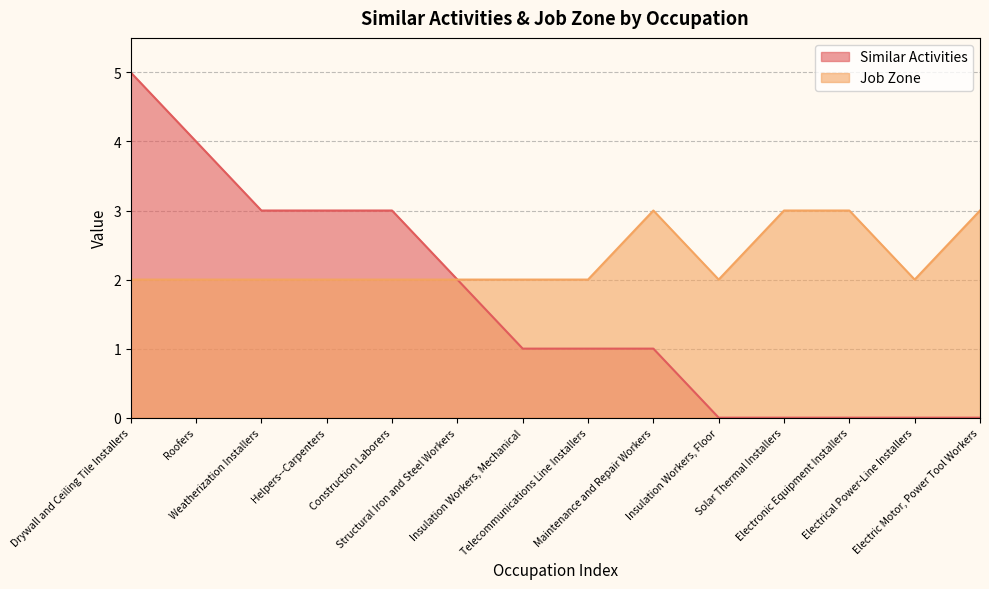

What is the label of the 8th point from the left?

Telecommunications Line Installers